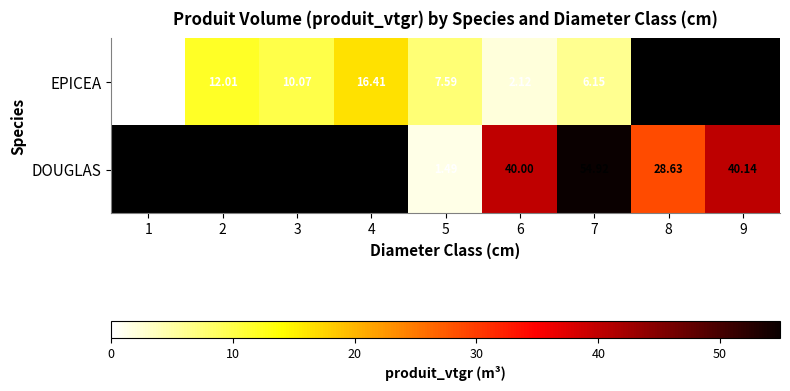

Is the value of EPICEA at 4 greater than the value of DOUGLAS at 9?

No